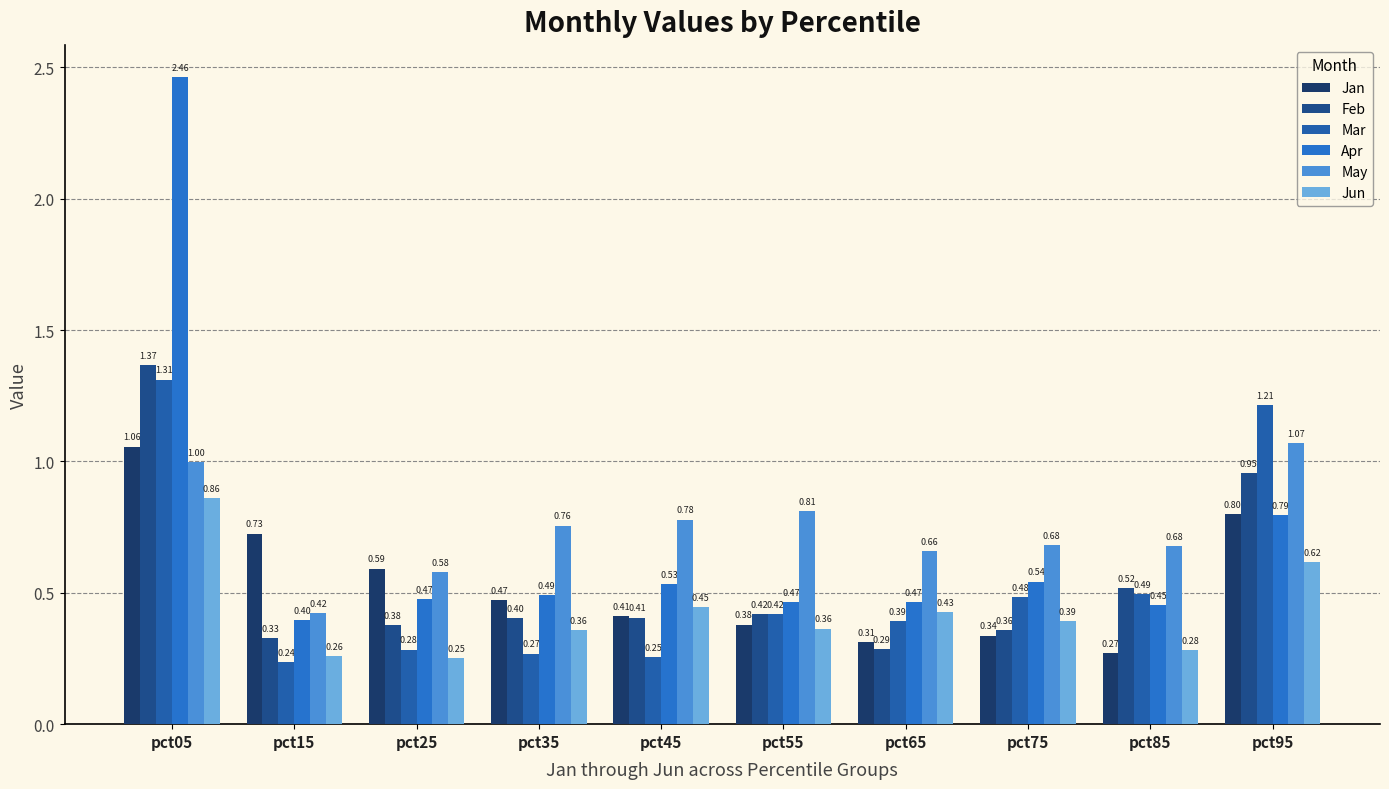

Does the chart contain stacked bars?

No